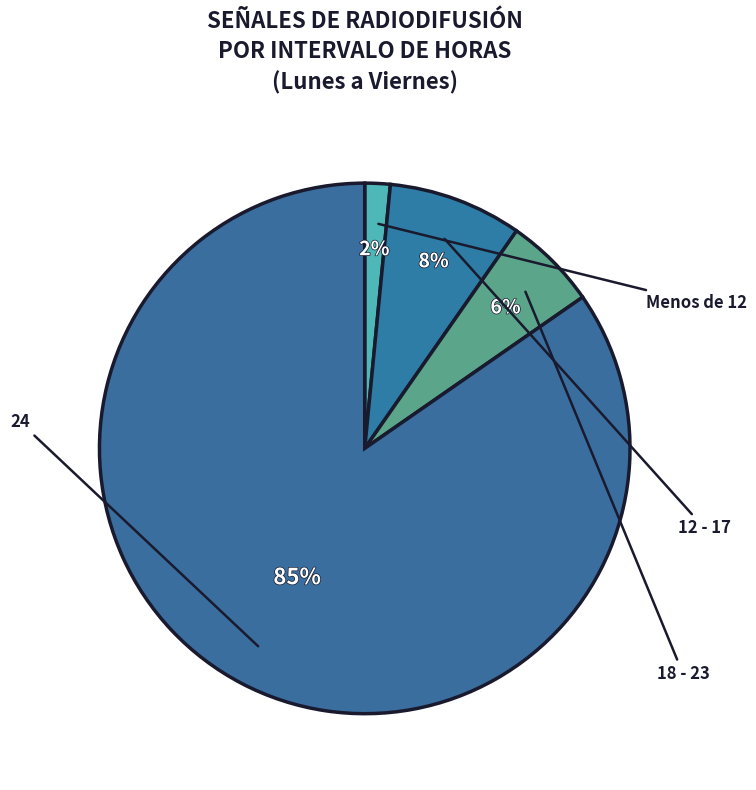

How many slices are in this pie chart?

4